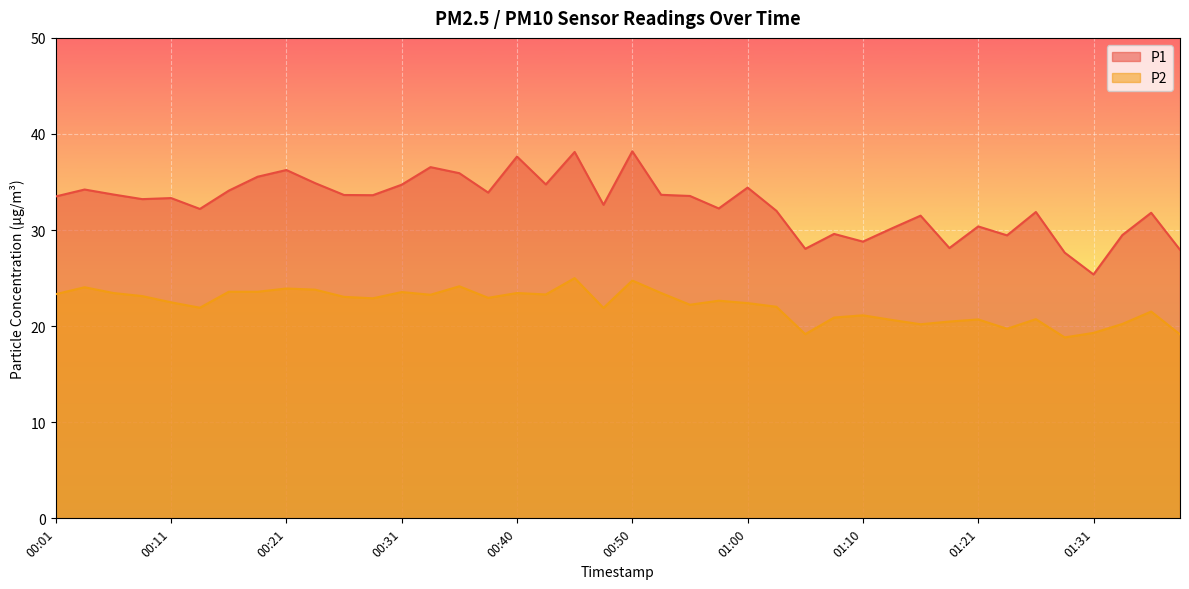

Rank the series by their maximum value, from lowest to highest.

P2, P1